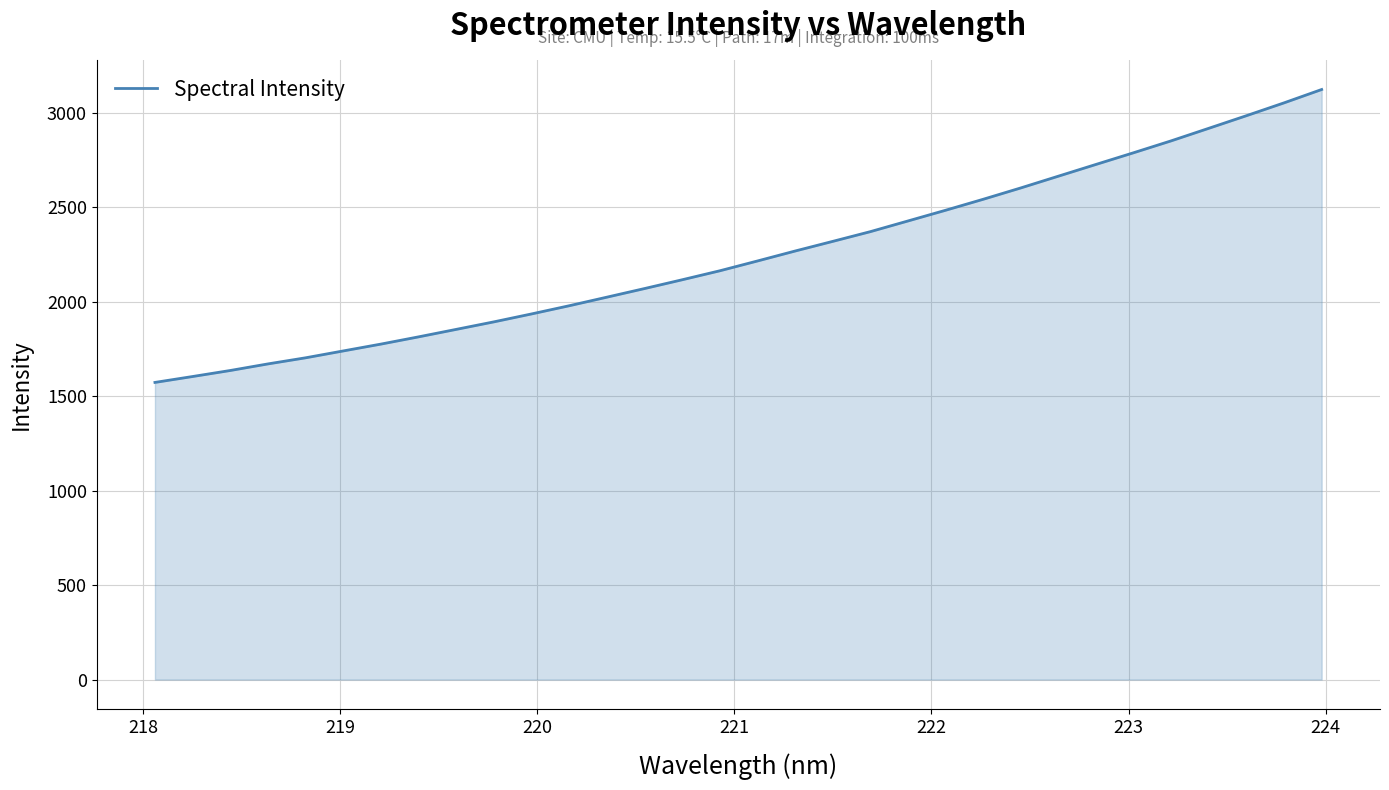

What is the greatest value displayed?

3121.7